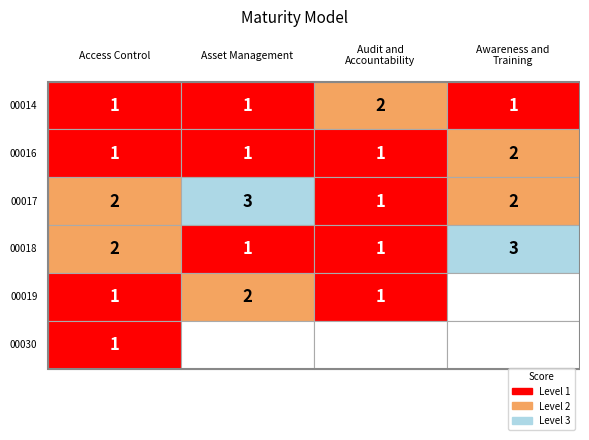

Is the value of 00018 at A greater than the value of 00019 at A?

No